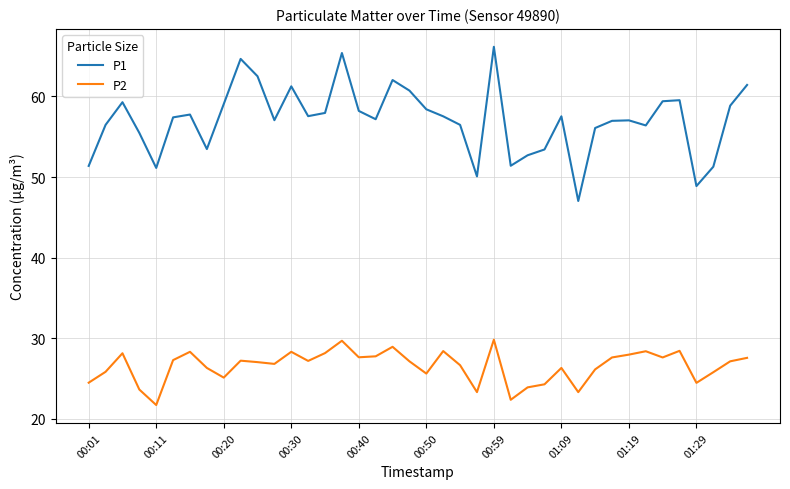

Which series has the largest range (max minus min)?

P1